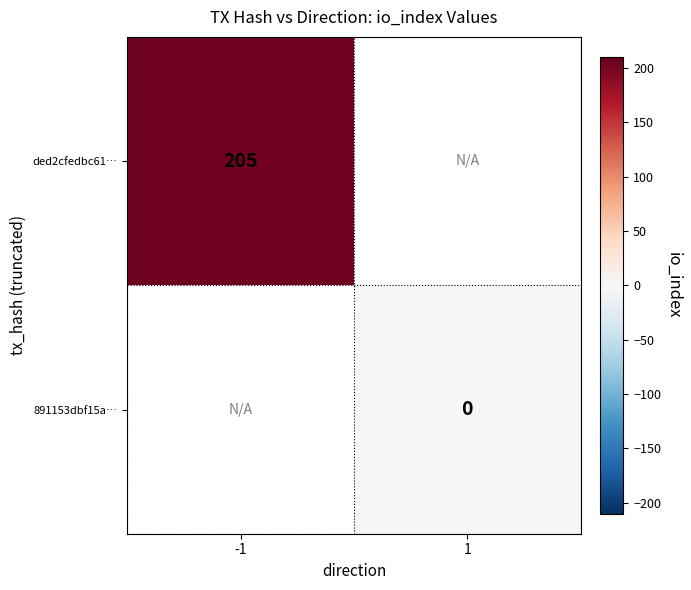

Which label corresponds to the largest value in the chart?

-1